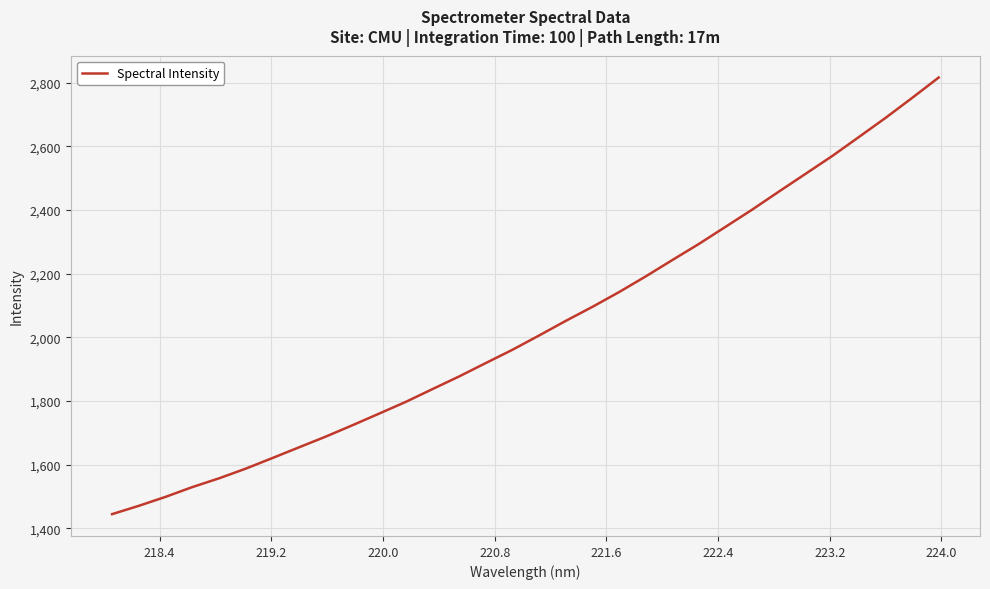

What is the difference between the maximum and minimum values?

1371.0